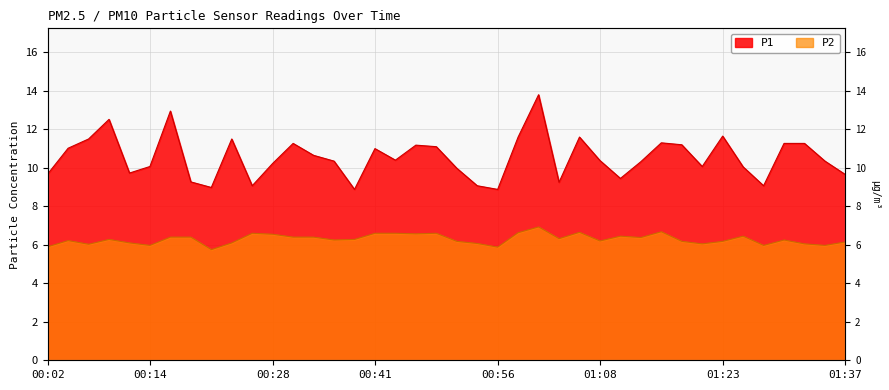

At how many categories does at least one series exceed 6?

40